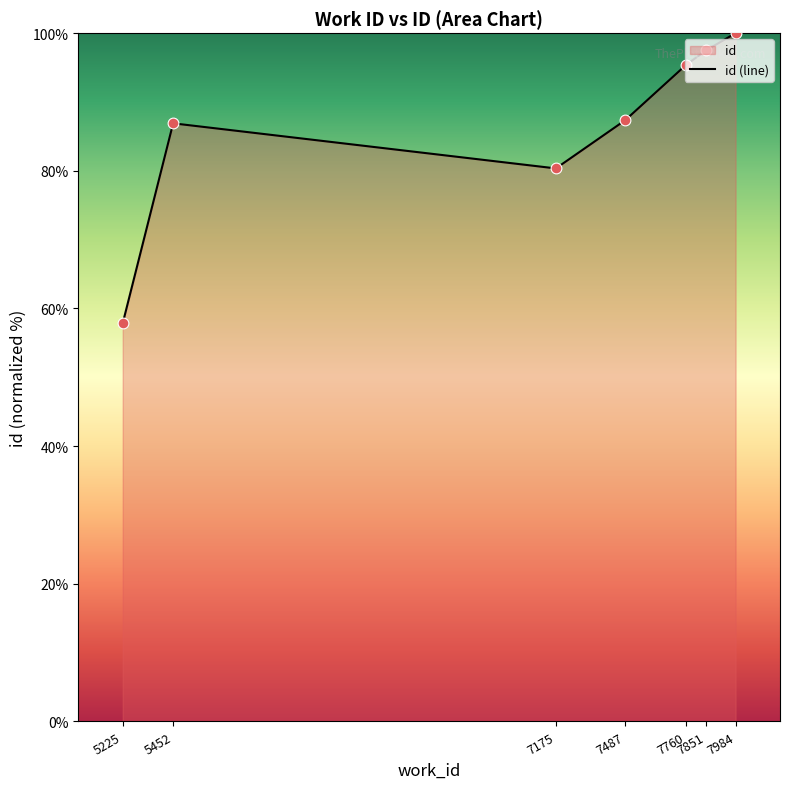

What is the change in value from 7175 to 7984?

+19.7